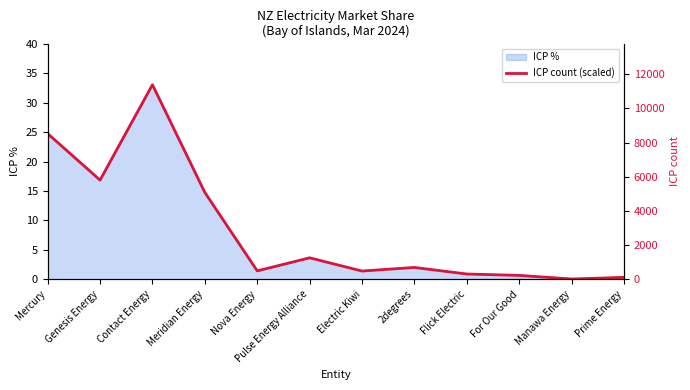

The chart shows a value of 14.8 at Meridian Energy. True or false?

True